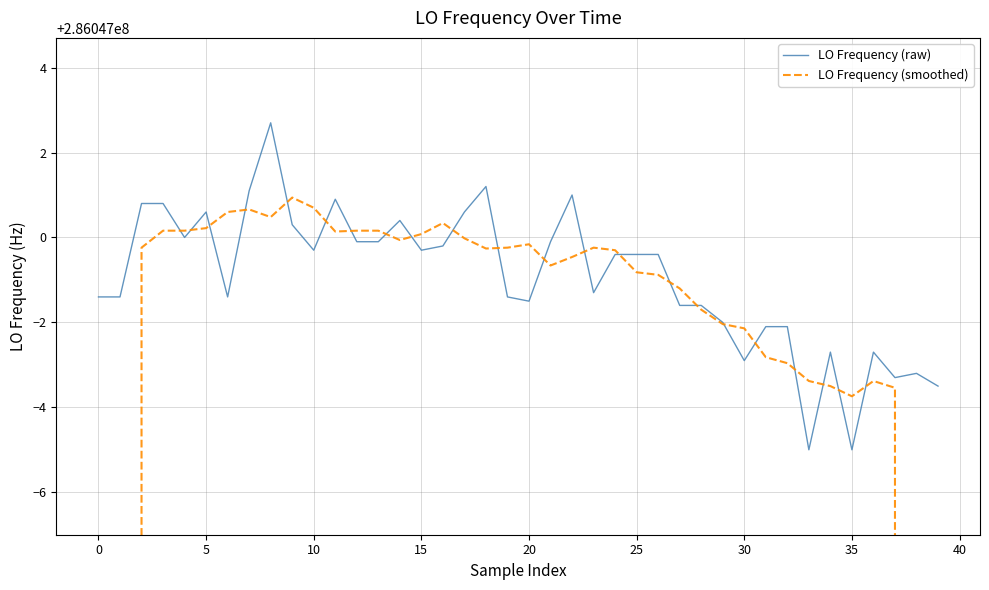

How many interior local peaks does the LO Frequency (smoothed) series have?

6